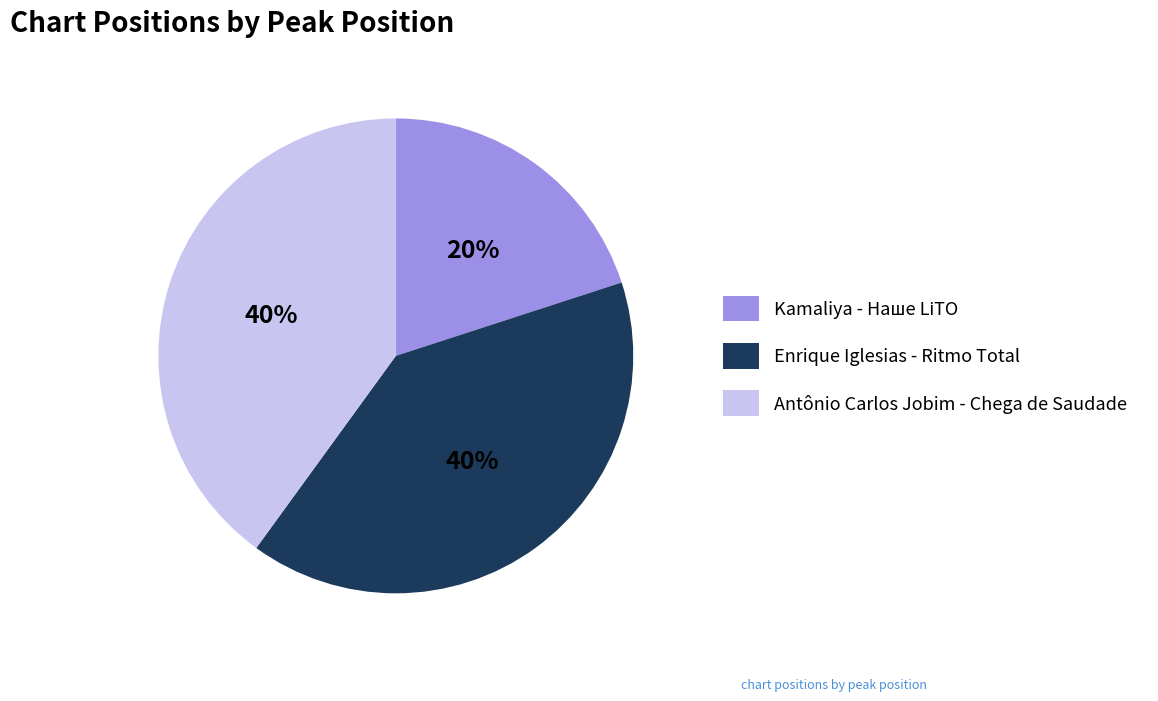

Is there a majority slice in this chart?

No